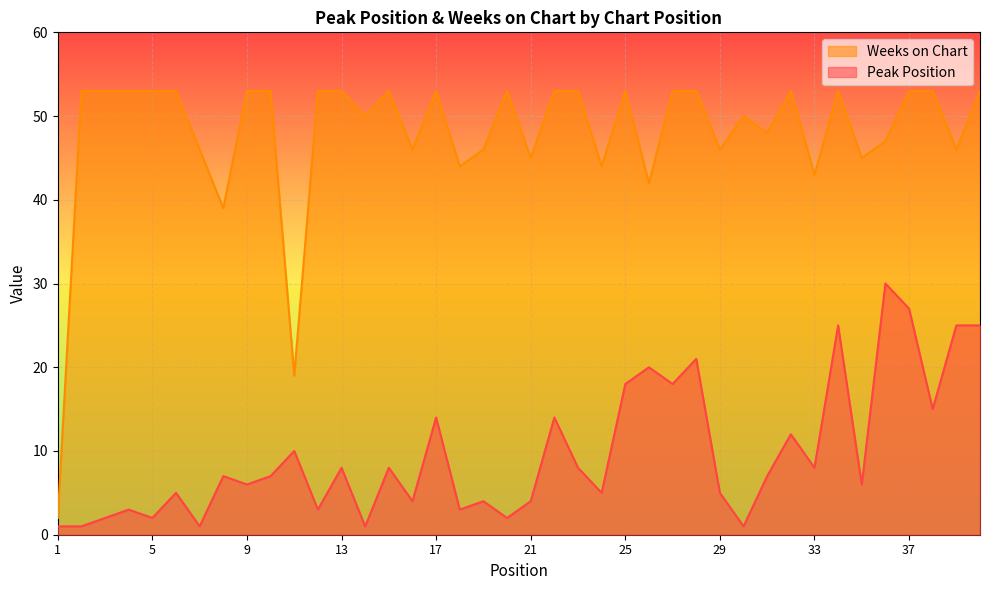

What is the difference between the second highest and minimum values in the Peak Position series?

26